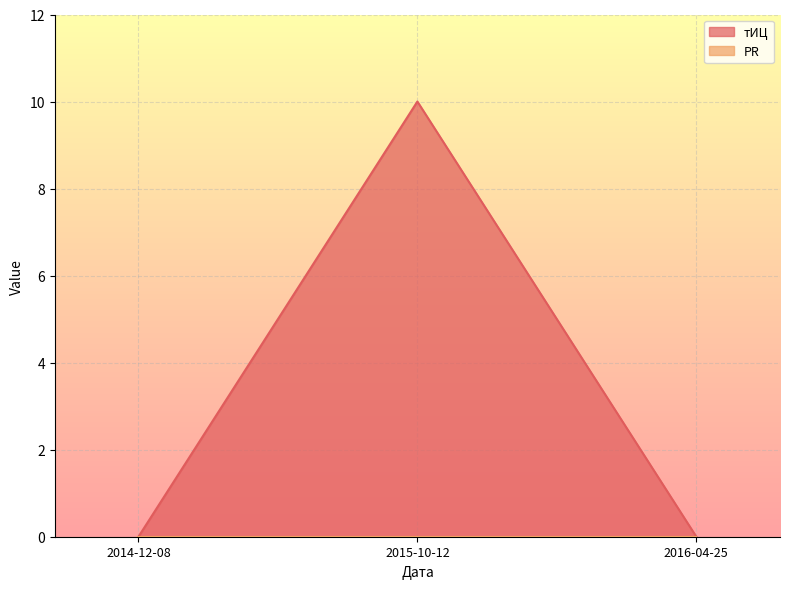

Rank the categories by value from lowest to highest.

2014-12-08, 2016-04-25, 2015-10-12